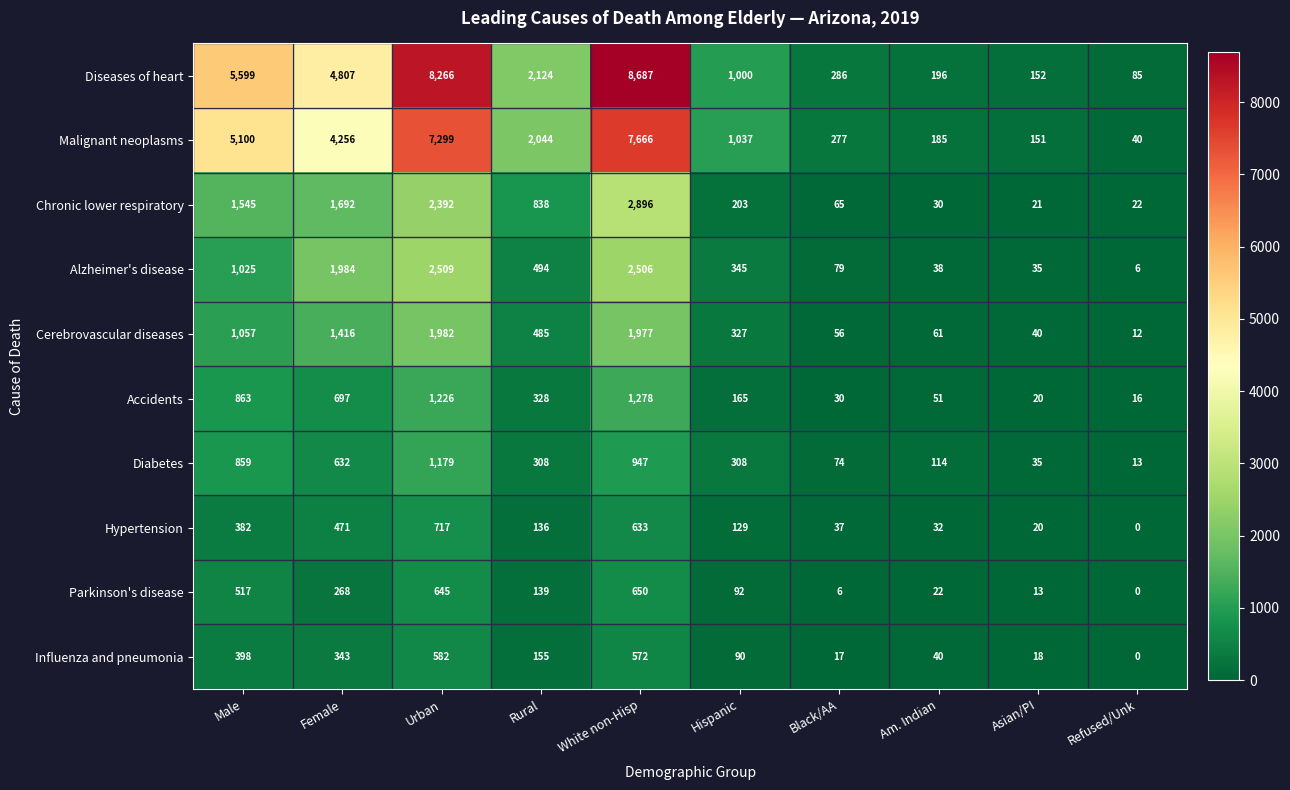

The value of Malignant neoplasms at White non-Hisp is 12443. True or false?

False